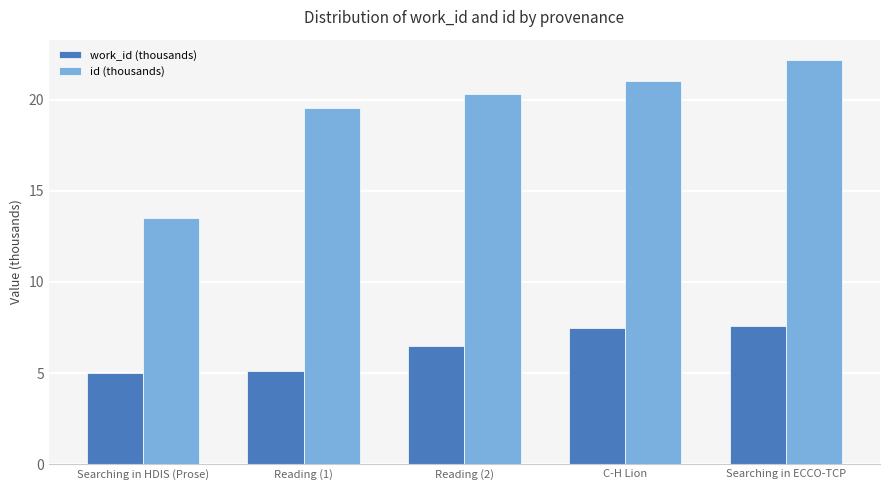

Which series has the widest spread of values?

id (thousands)